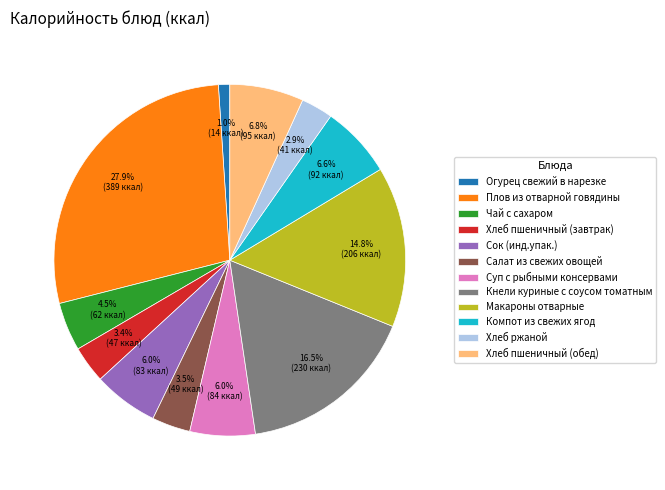

To the nearest percent, what is the difference between the Салат из свежих овощей and Макароны отварные slice percentages?

11%